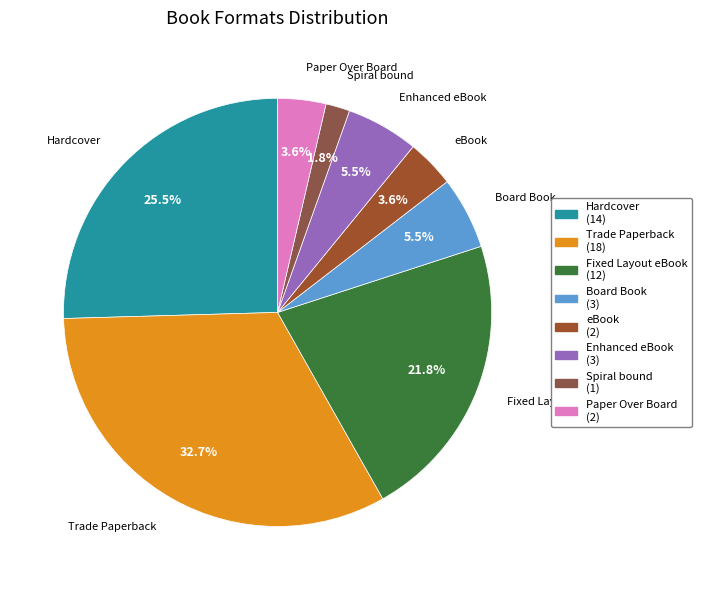

To the nearest percent, what is the difference between the Enhanced eBook and Spiral bound slice percentages?

4%